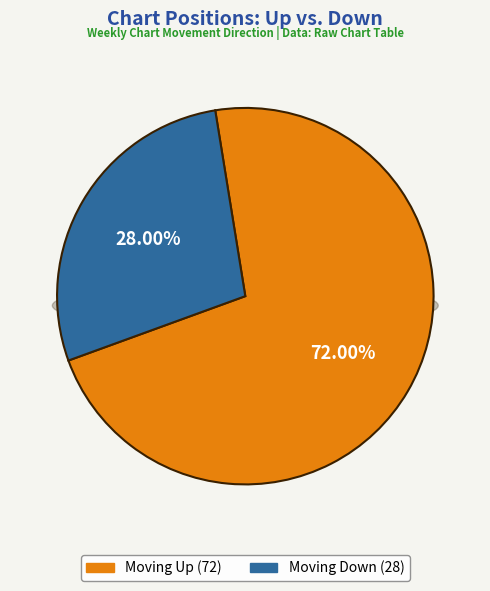

The down slice represents 28% of the pie. True or false?

True